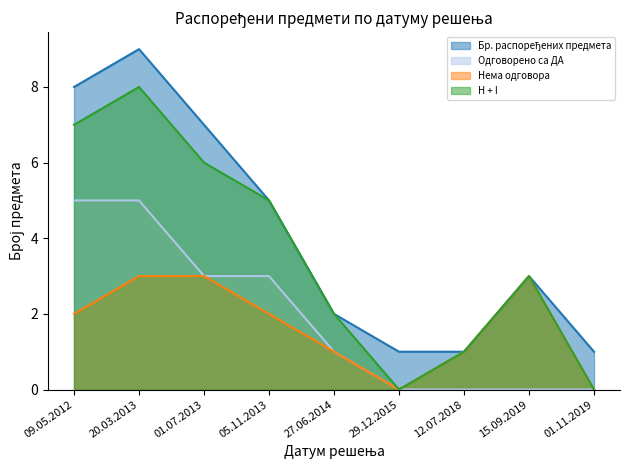

What is the spread (max minus min) of values at 05.11.2013?

3